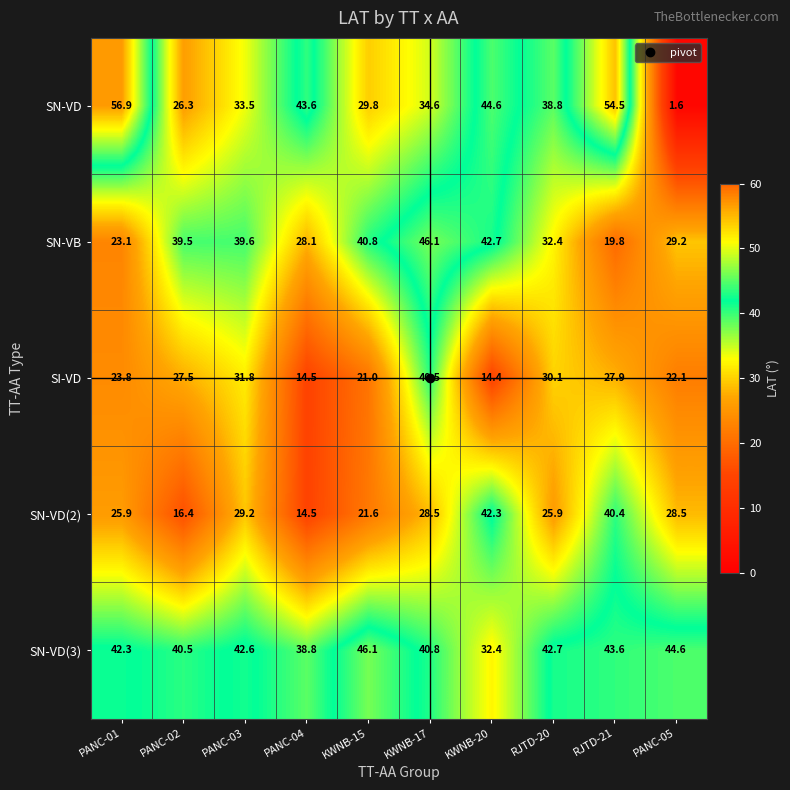

Rank the series at RJTD-21 from lowest to highest value.

SN-VB, SI-VD, SN-VD(2), SN-VD(3), SN-VD